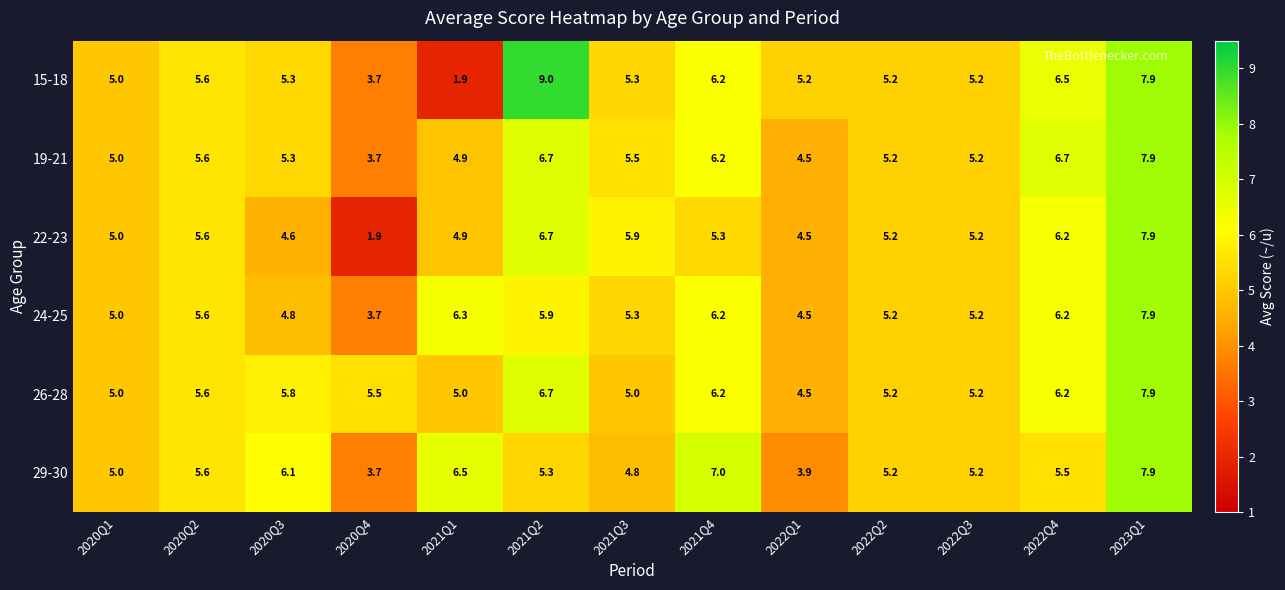

At which category is the sum across all series the highest?

2023Q1